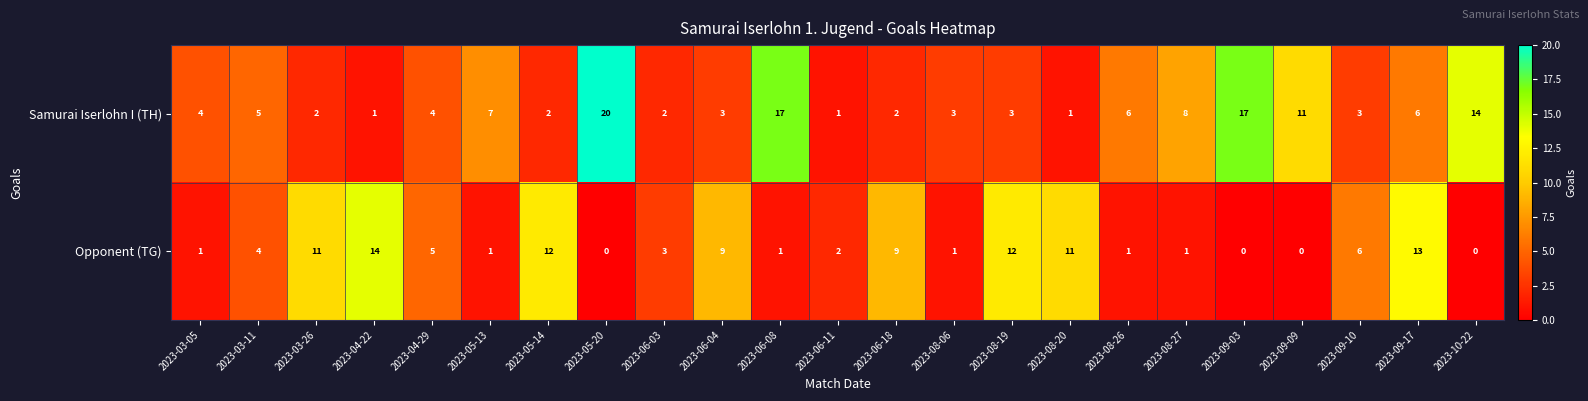

How many distinct data groups are displayed?

2